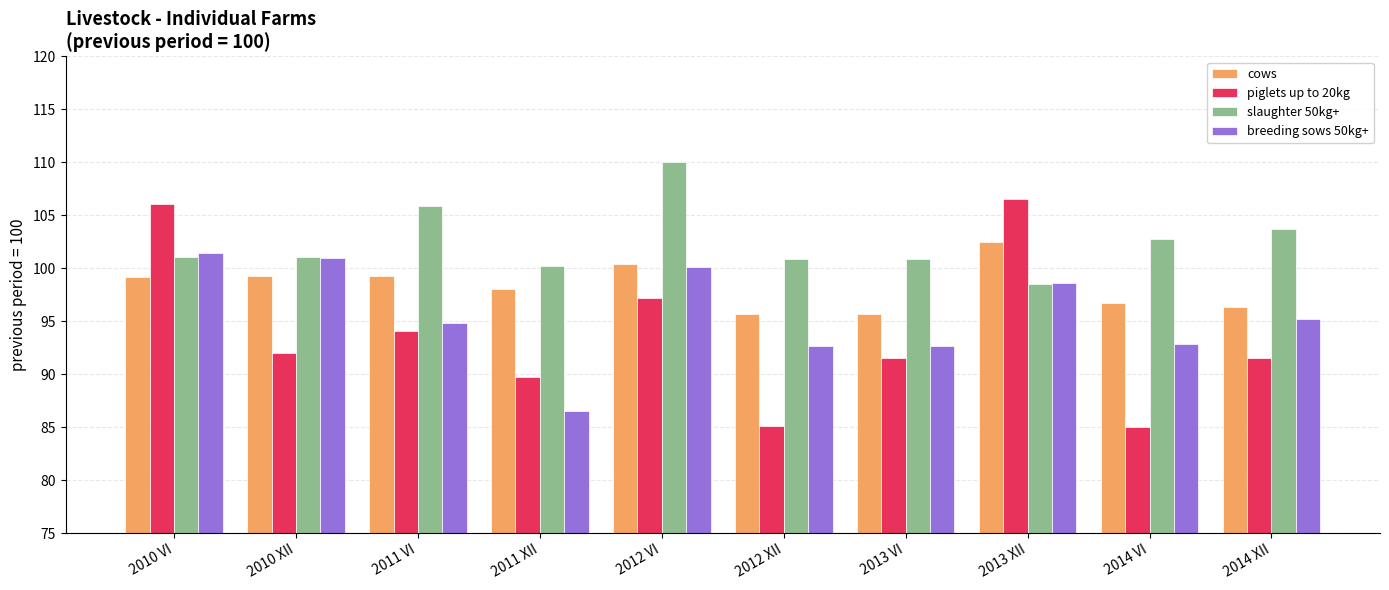

At how many categories does at least one series exceed 98?

10